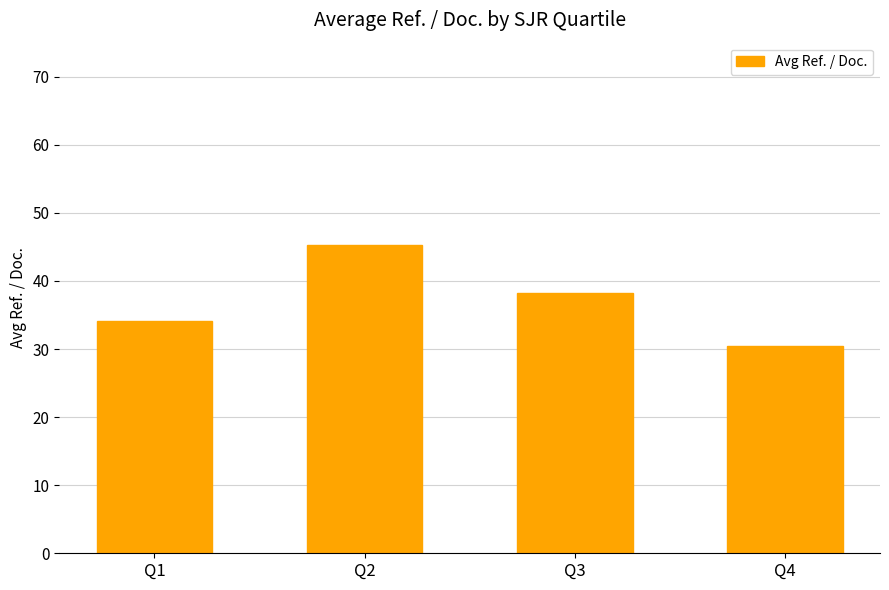

Which category has the lowest value across all series?

Q4